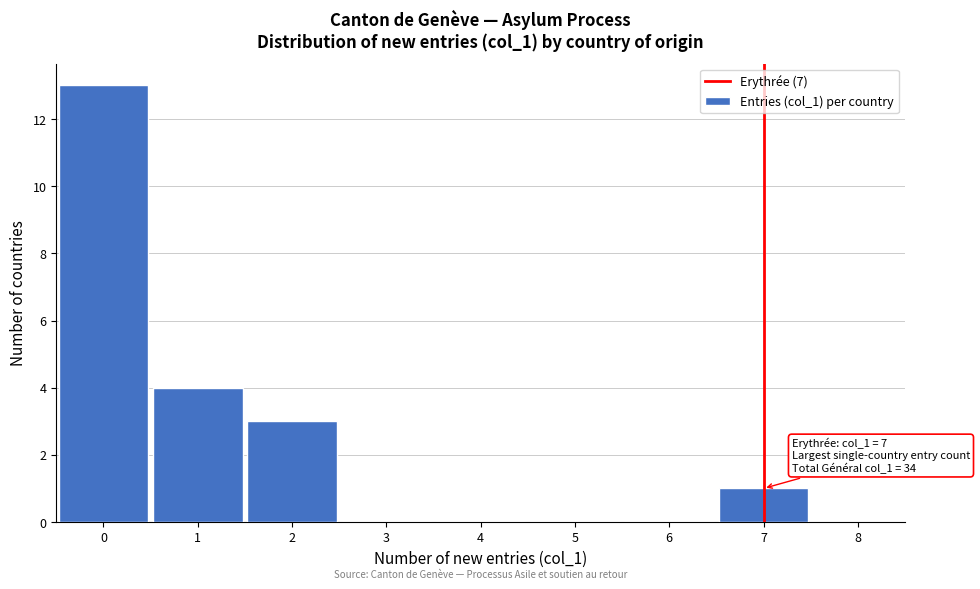

Which range on the x-axis has the tallest bar?

-0.5 to 0.5